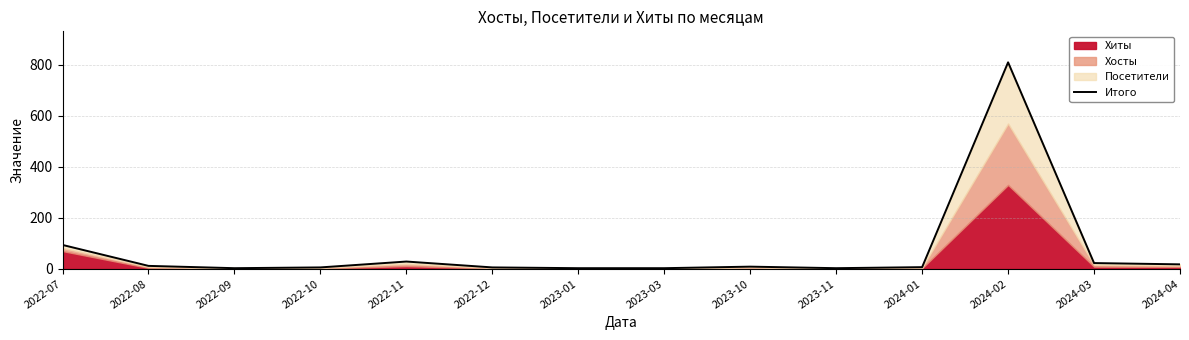

List the labels in order of value, largest first.

2024-02, 2022-07, 2022-11, 2024-03, 2024-04, 2022-08, 2023-10, 2024-01, 2022-10, 2022-12, 2022-09, 2023-01, 2023-03, 2023-11